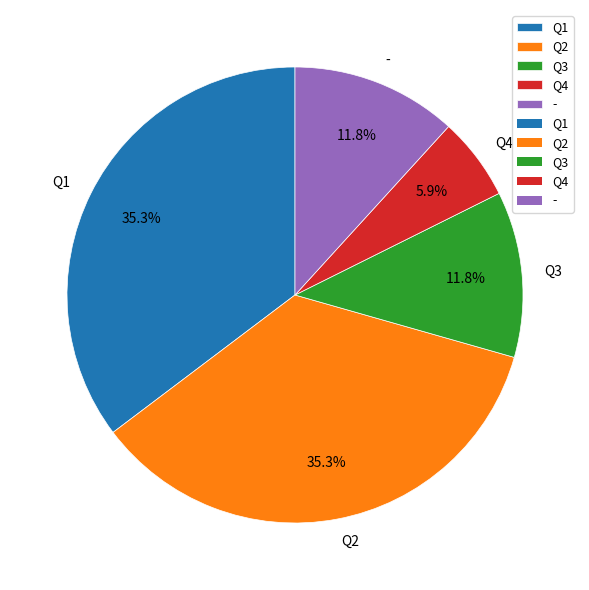

What percentage is the Q3 slice, to the nearest percent?

12%